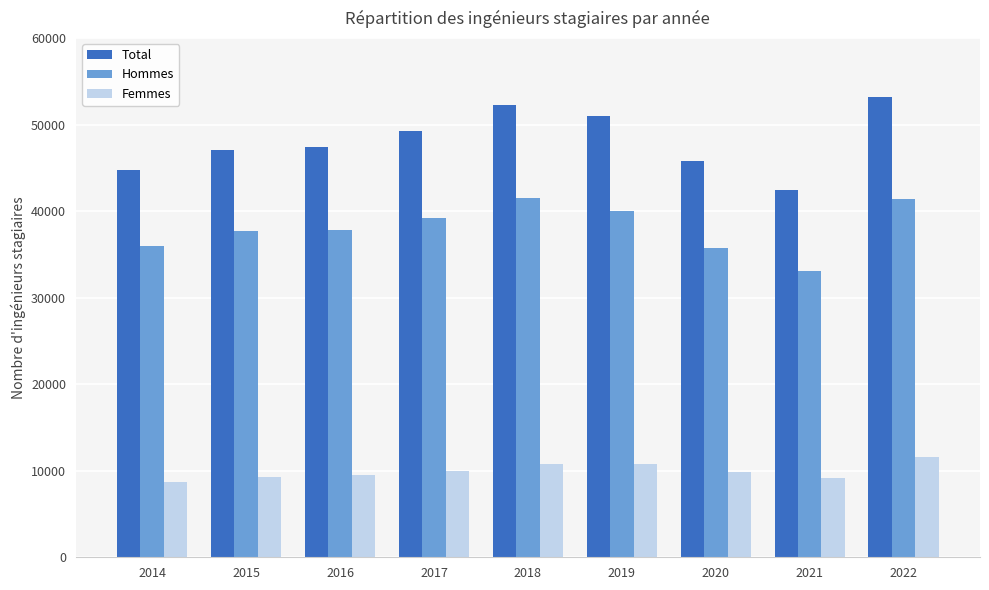

List the series in order of their overall mean, lowest first.

Femmes, Hommes, Total